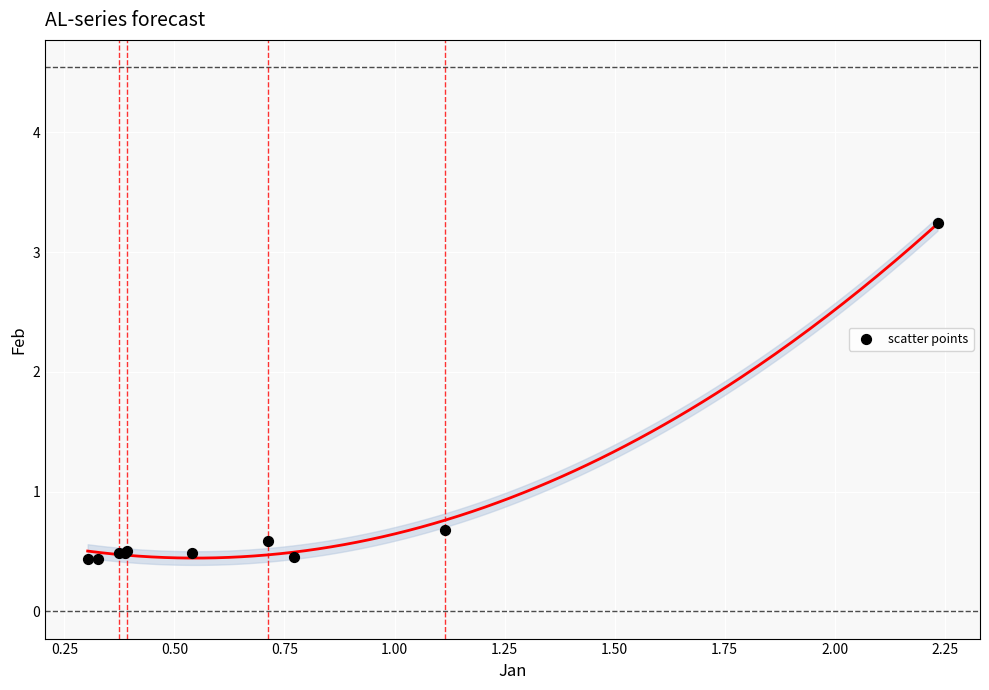

What Y value in the scatter plot is closest to 1?

0.7